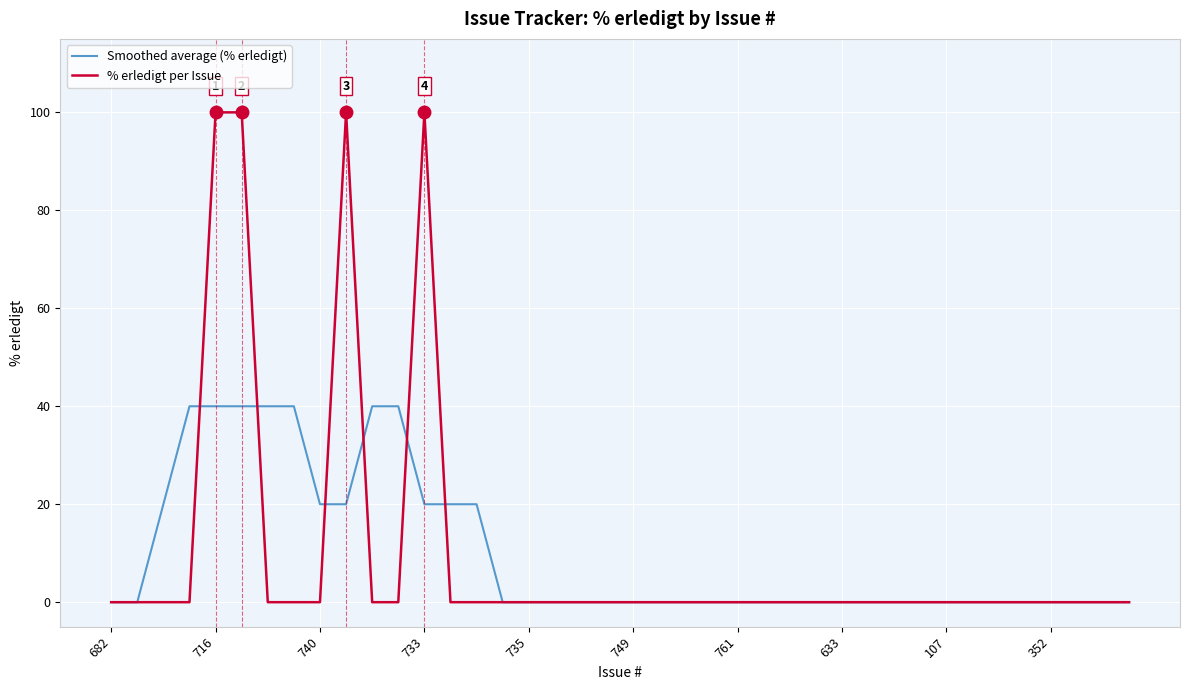

List the series in order of their peak value, highest first.

% erledigt per Issue, Smoothed average (% erledigt)